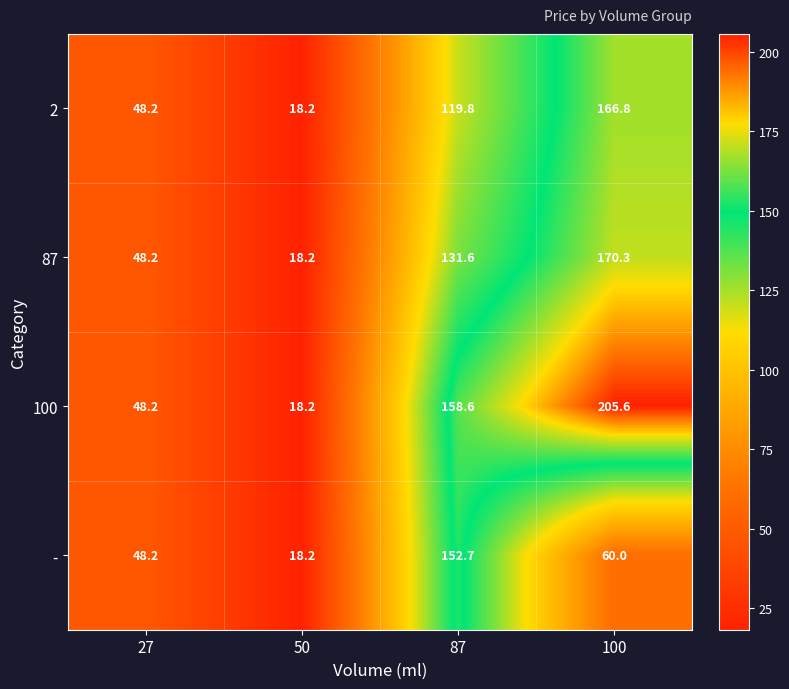

List the series in order of their peak value, lowest first.

-, 2, 87, 100